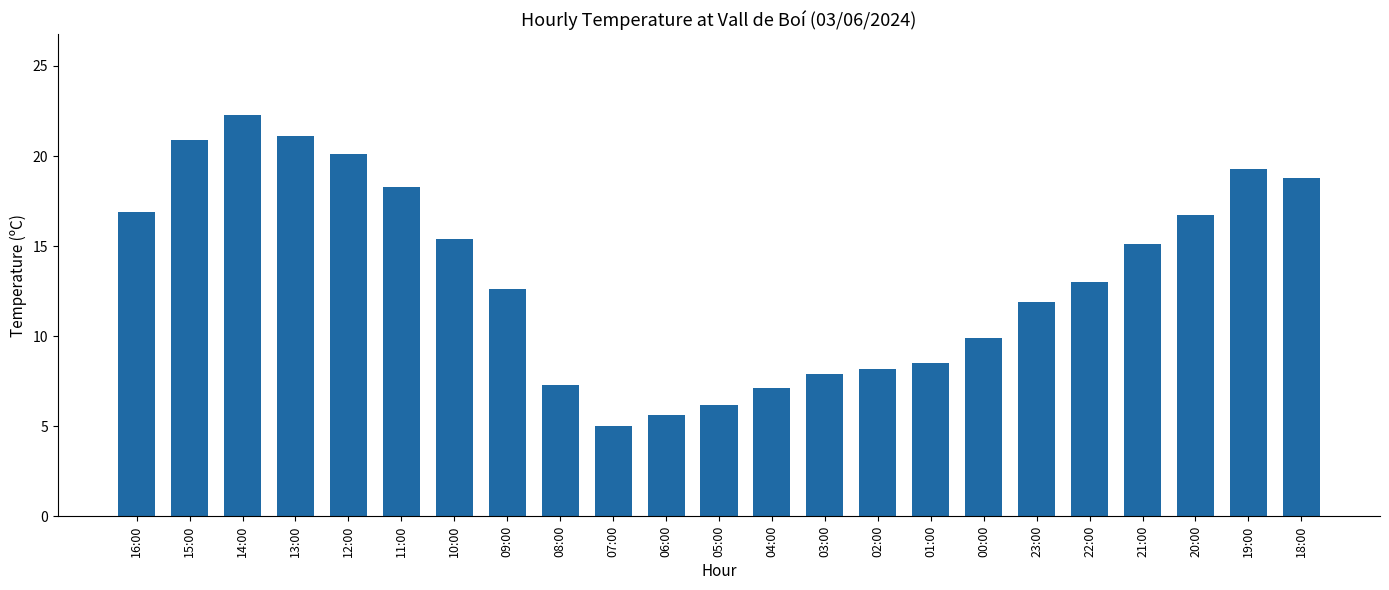

At which label does the data first exceed 13?

16:00